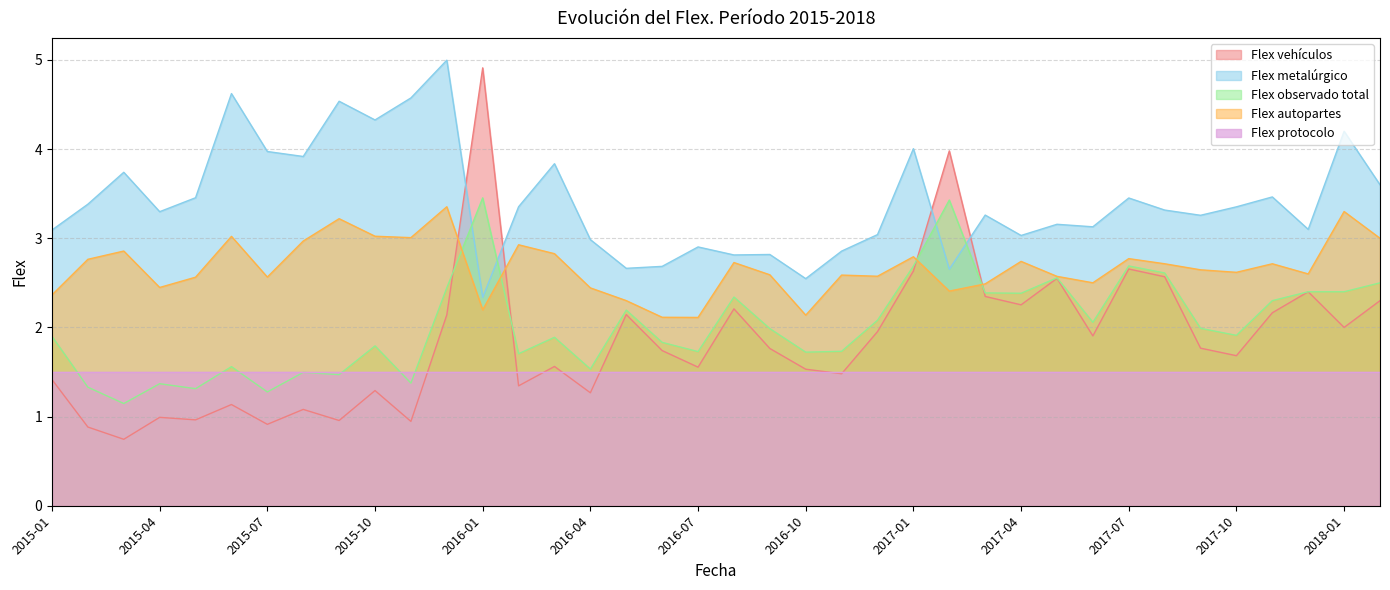

How many data points does each series have?

38